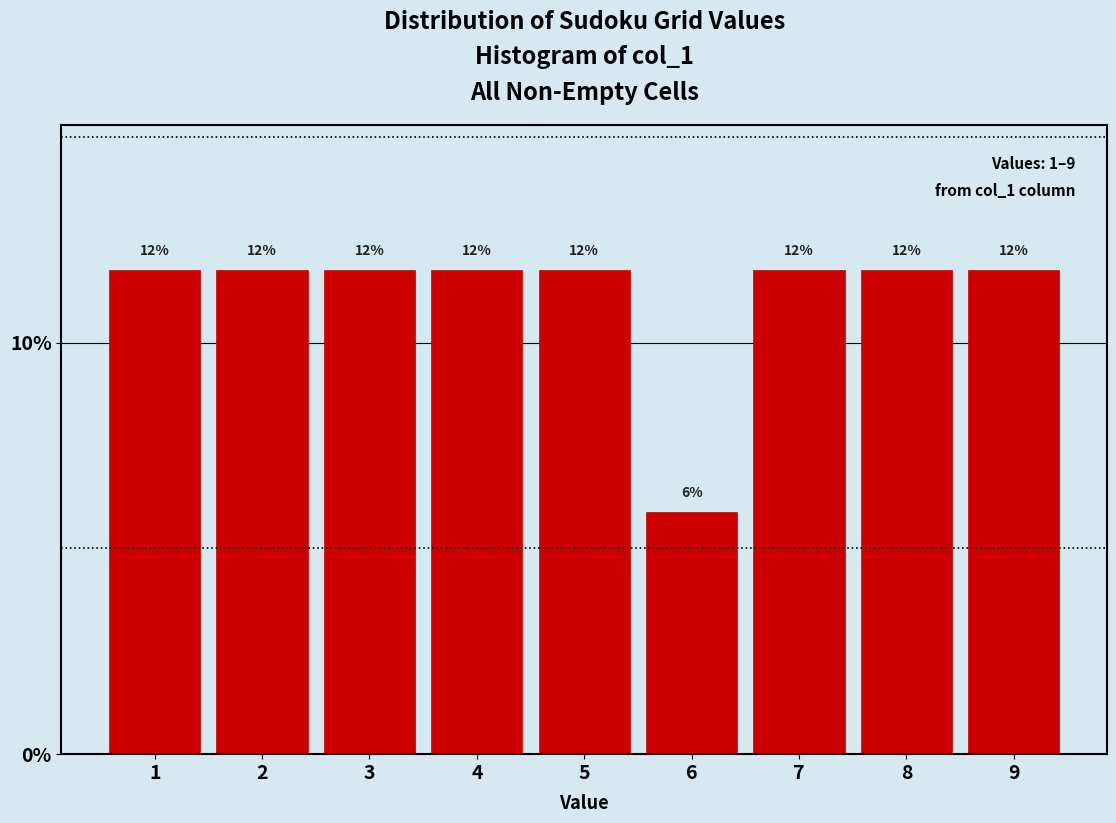

How many bars are there in total?

9